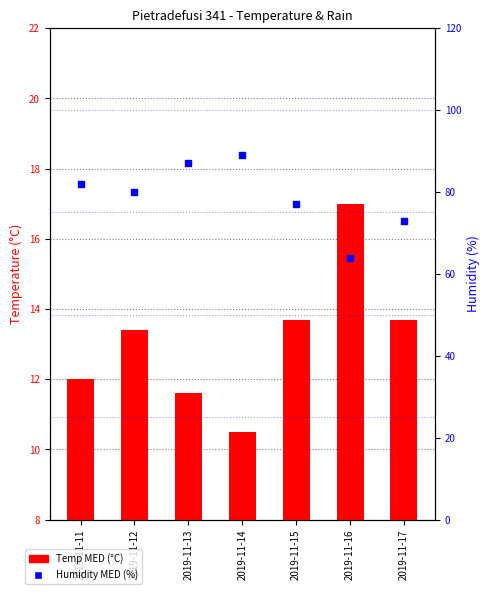

Which series has the largest Y range (max minus min)?

Humidity MED (%)